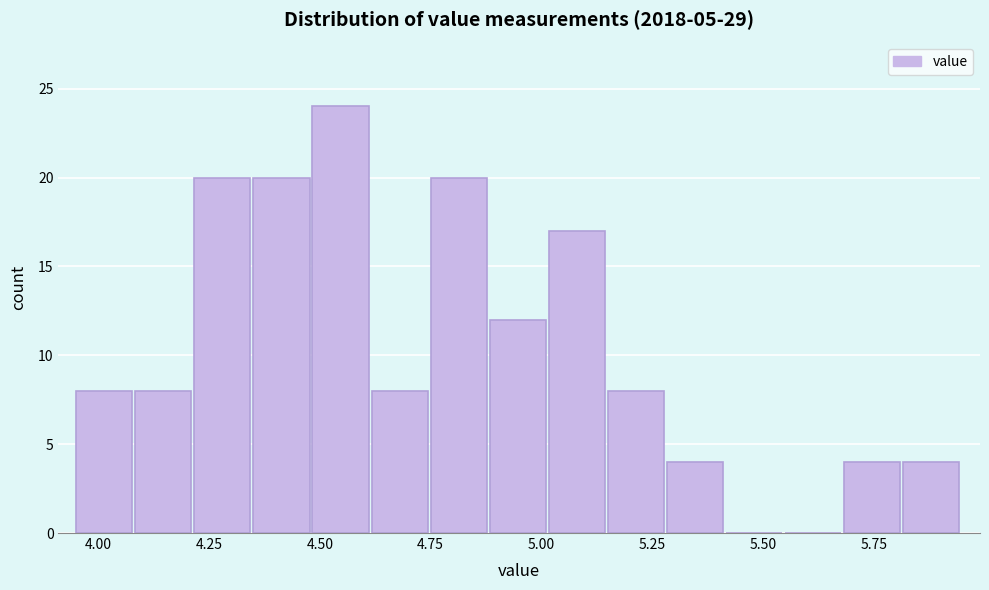

Around what value on the x-axis is the tallest bar? Give the approximate position of its centre, as read against the axis.

4.55